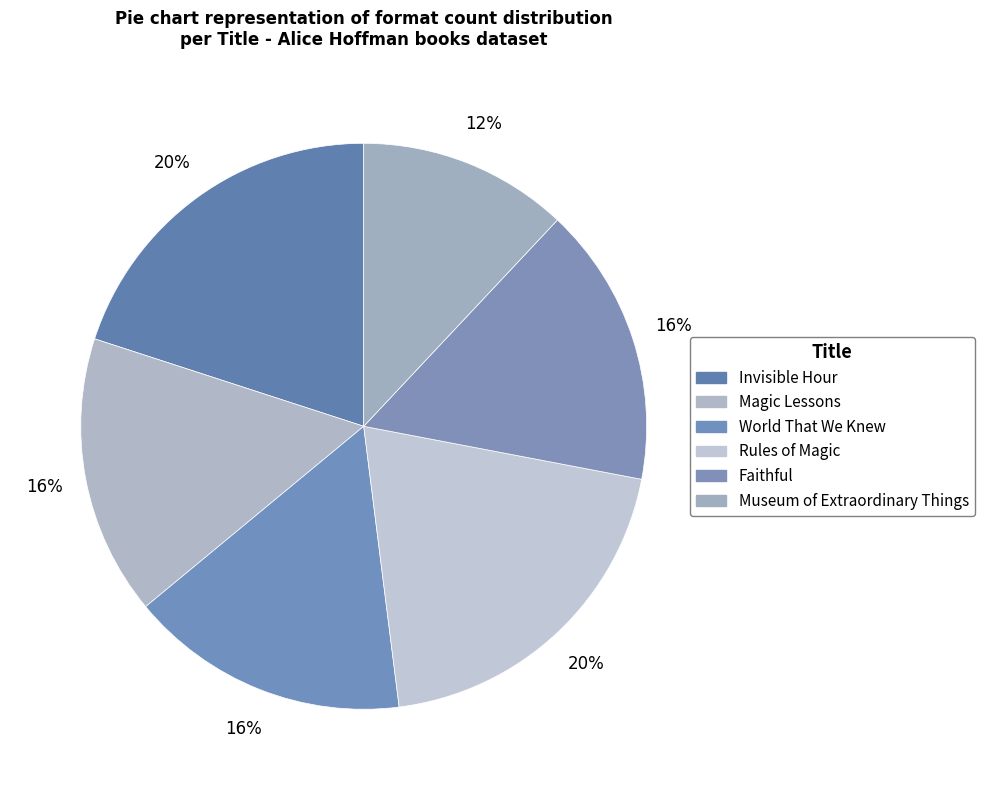

Between Invisible Hour and Museum of Extraordinary Things, which is larger?

Invisible Hour